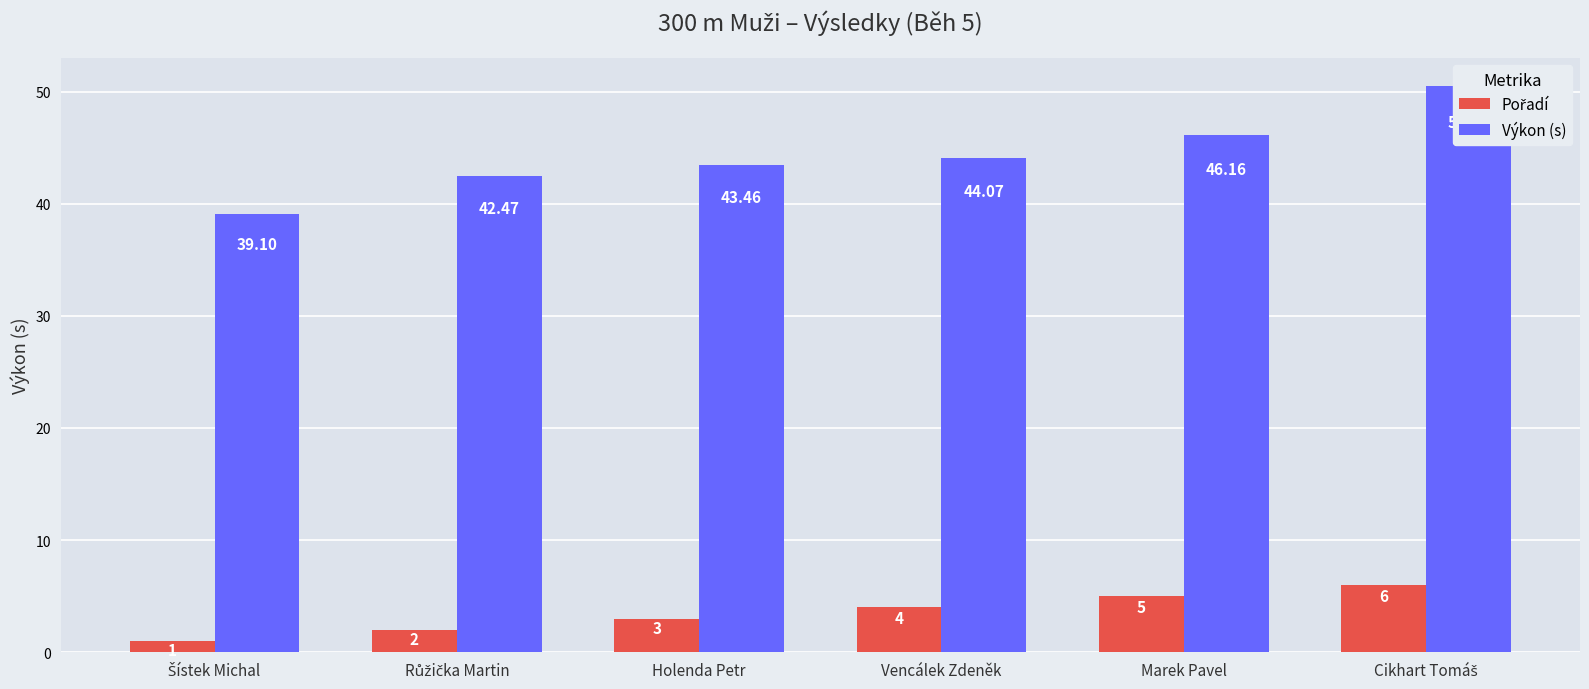

What is the difference between the second highest and second lowest values in the Výkon (s) series?

3.7